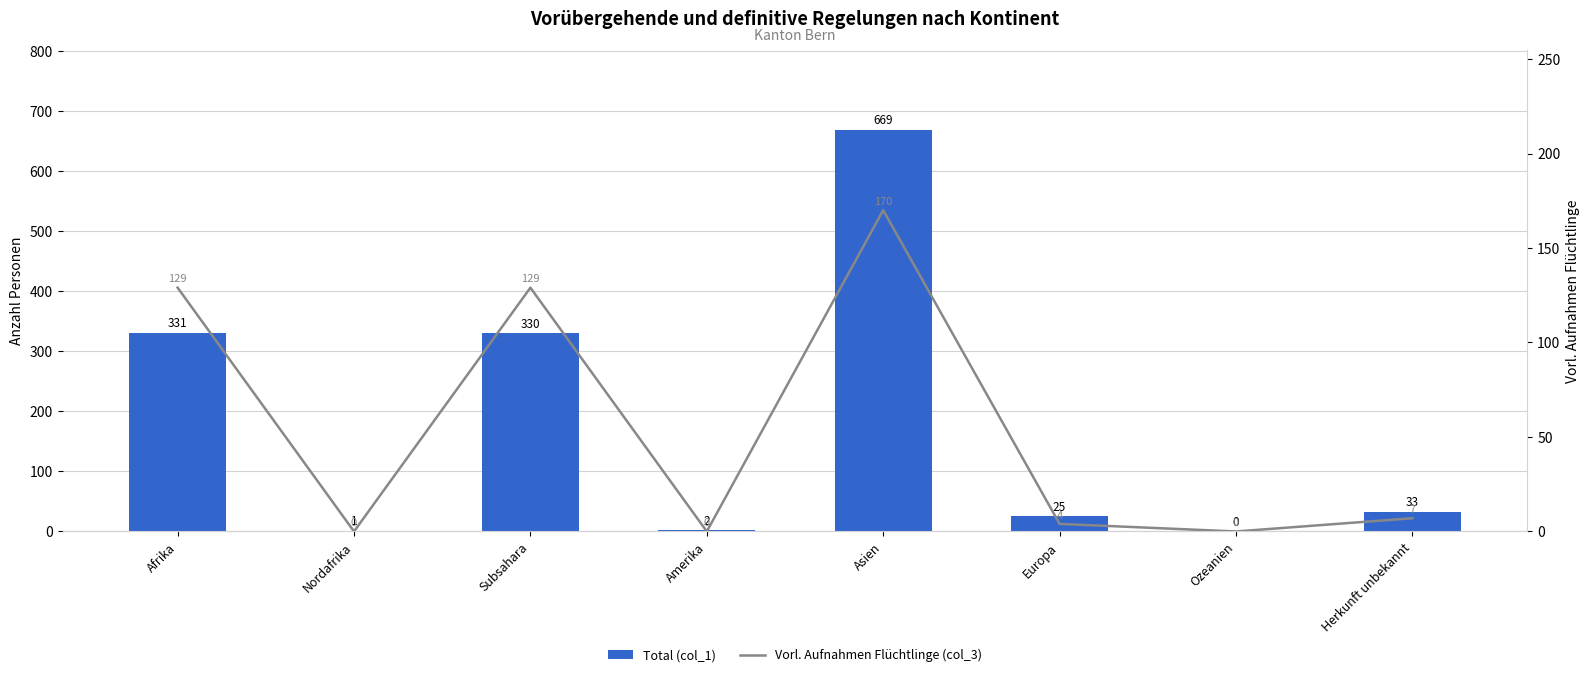

Where is Total (col_1) nearest to the value 334?

Afrika